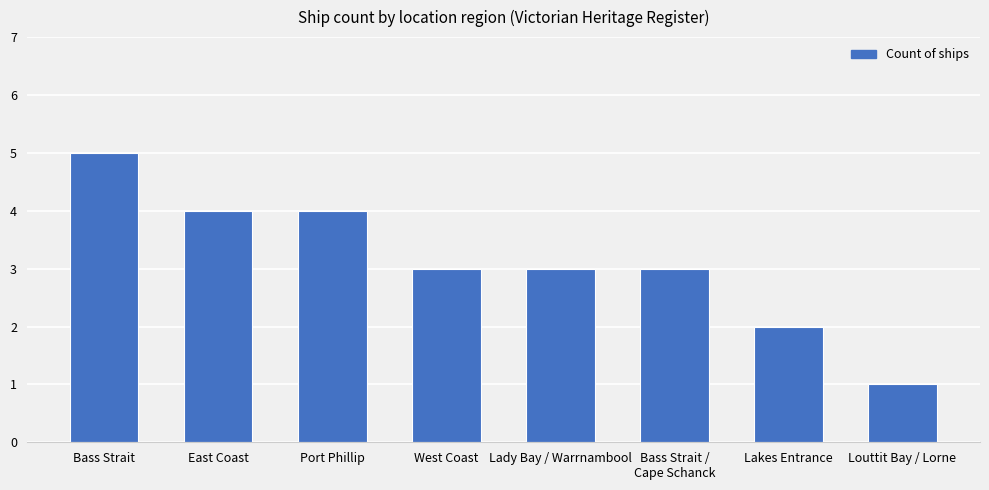

The chart shows a value of 7 at Bass Strait. True or false?

False